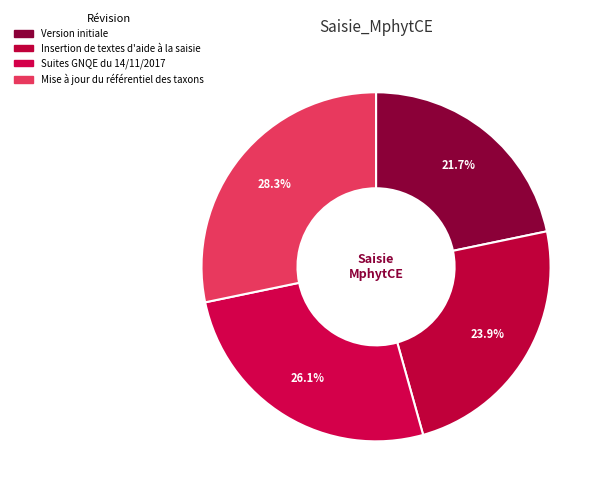

Does any single category account for the majority?

No